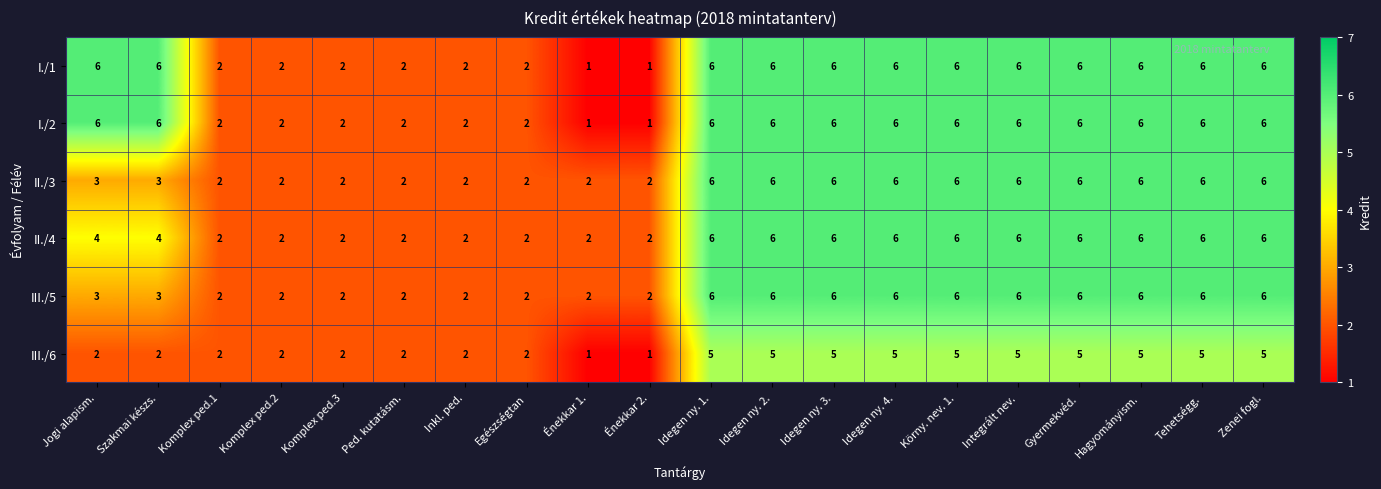

At how many categories does at least one series exceed 5?

12